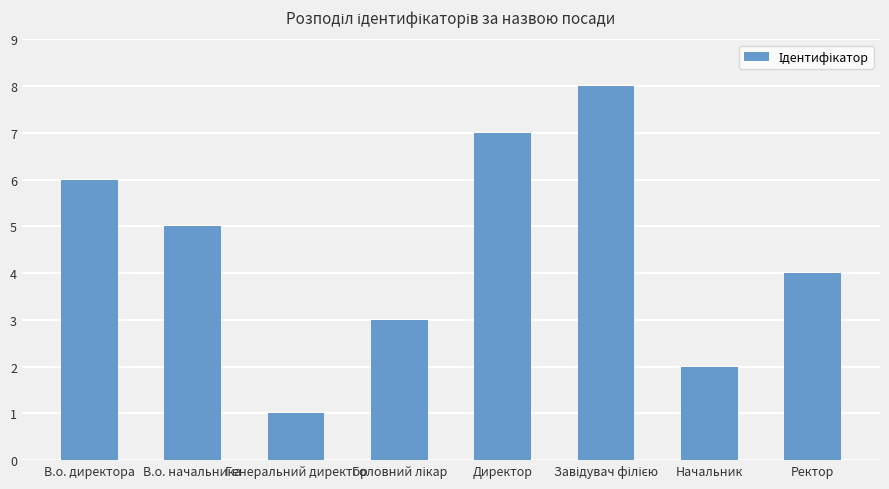

Which label corresponds to the smallest value in the chart?

Генеральний директор